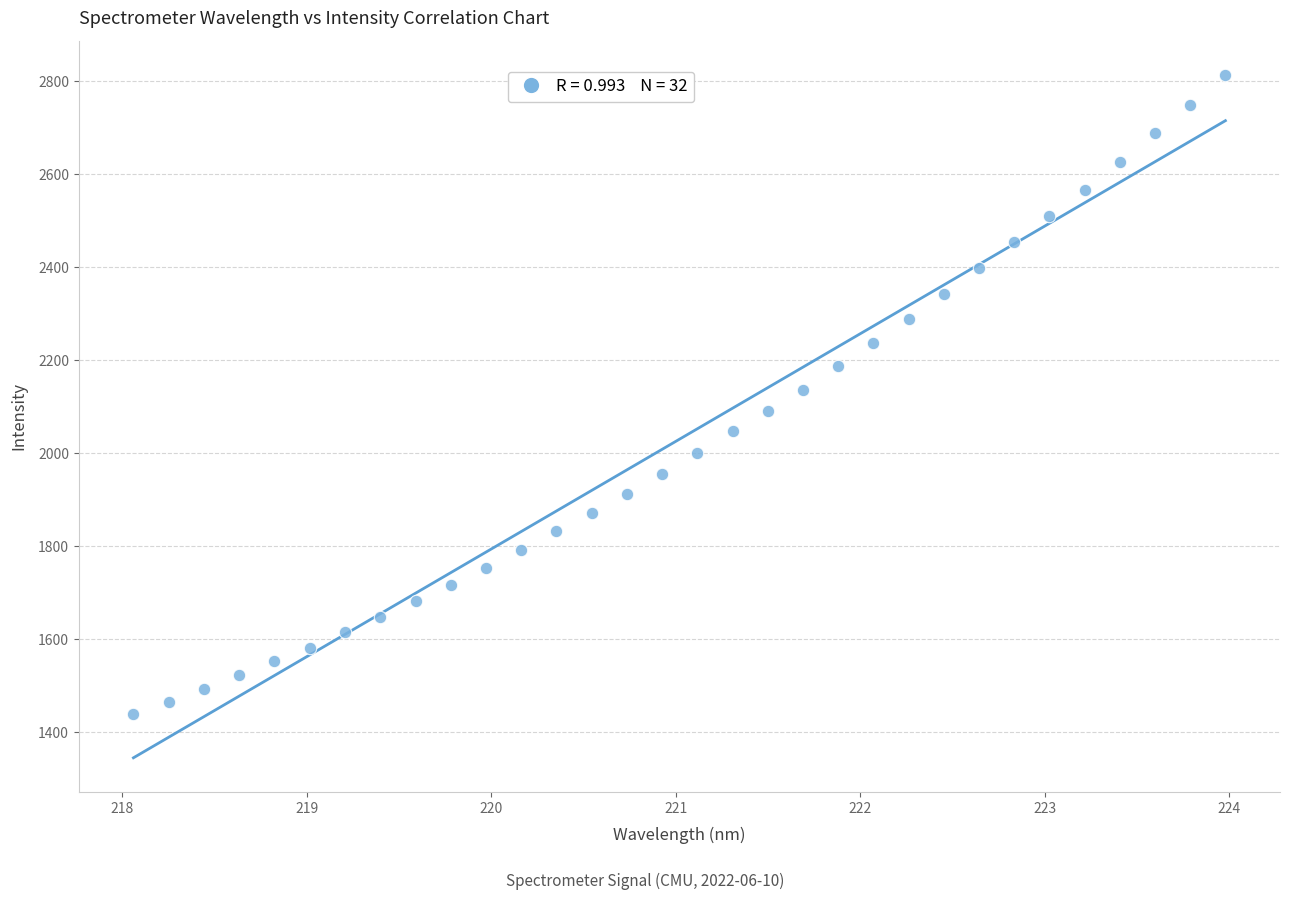

What is the range of X values (max minus min)?

5.9